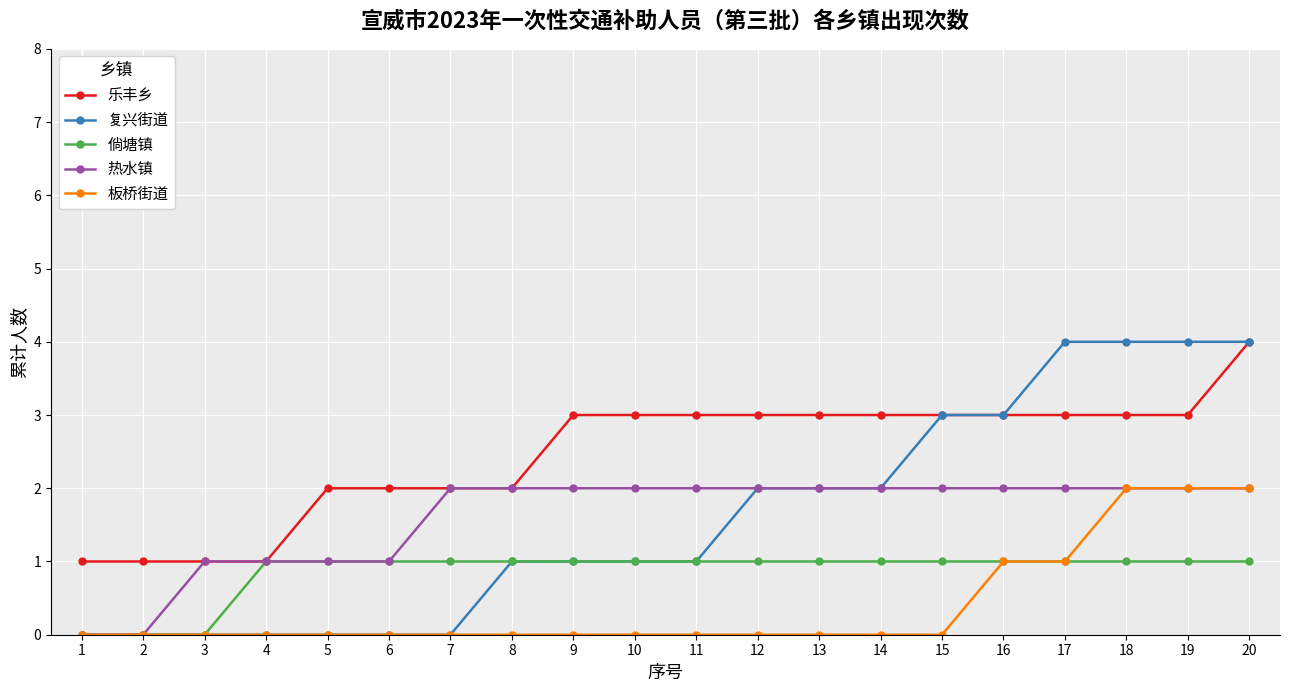

Which category has the highest value in the 乐丰乡 series?

20